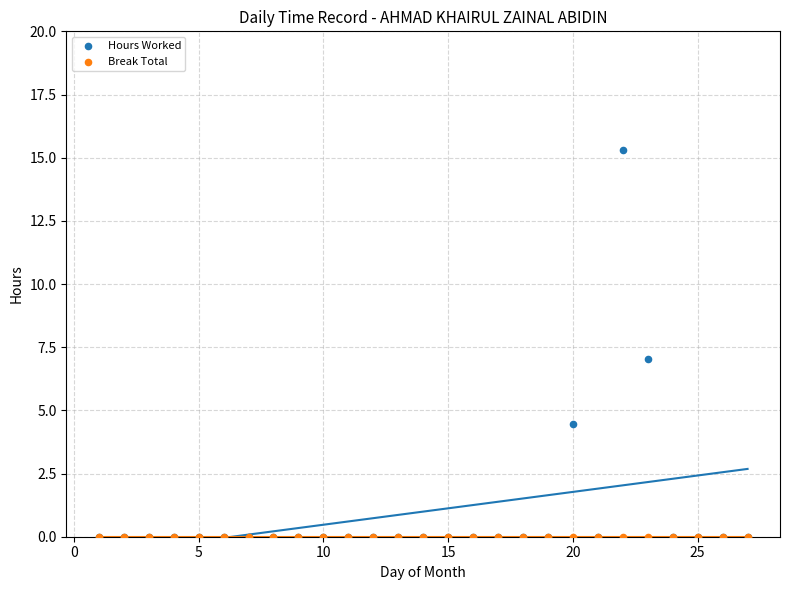

Which series has the widest spread of Y values?

Hours Worked